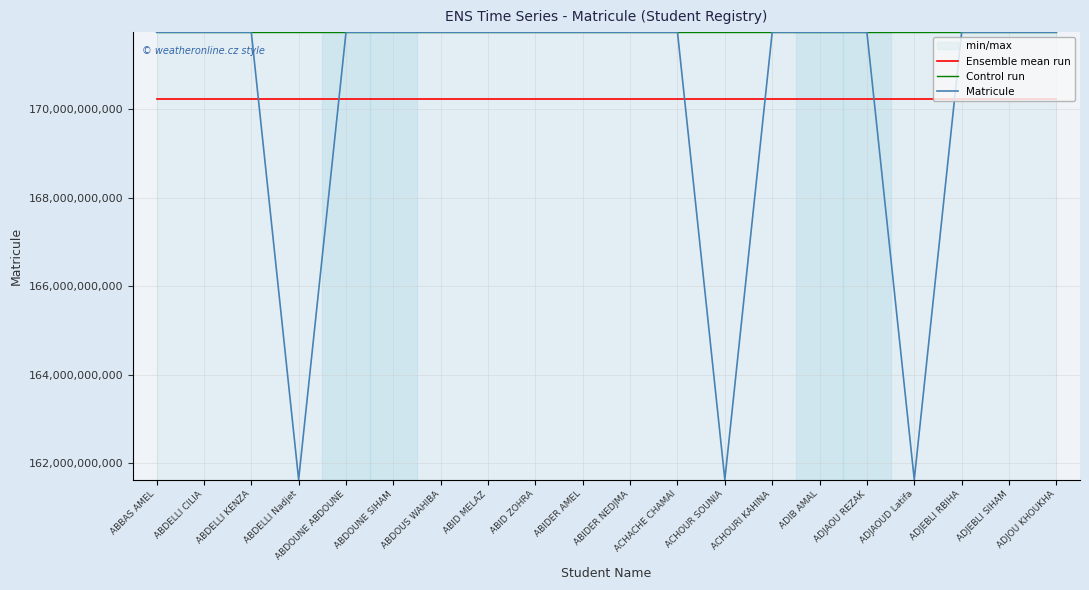

What is the sum of all Ensemble mean run values?

3404360193646.0